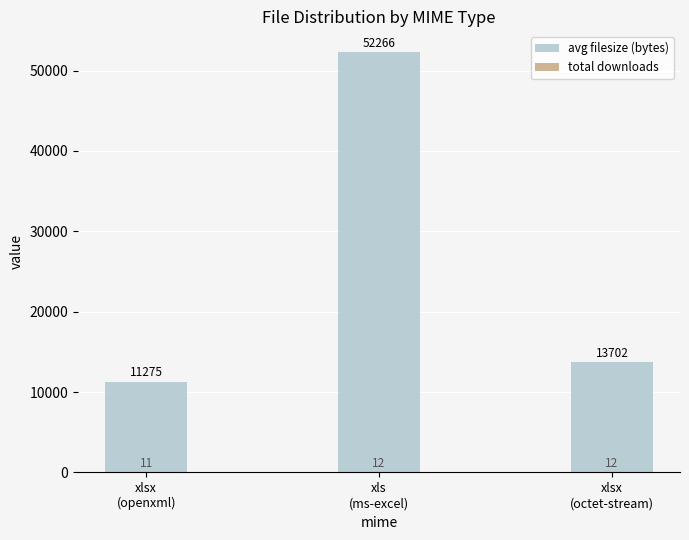

Count the number of categories in the chart.

3